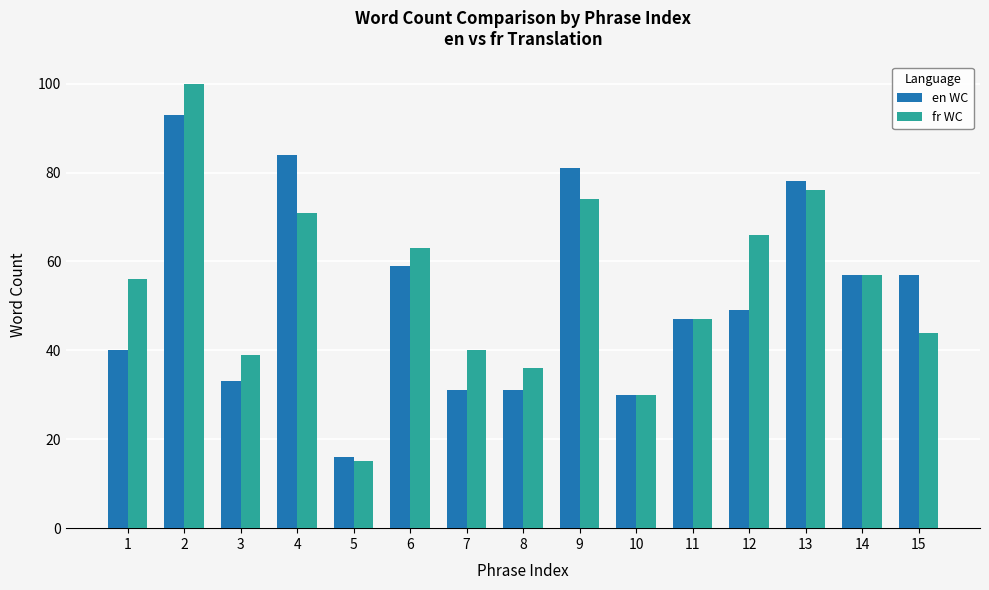

Rank the series by their average value, from highest to lowest.

fr WC, en WC